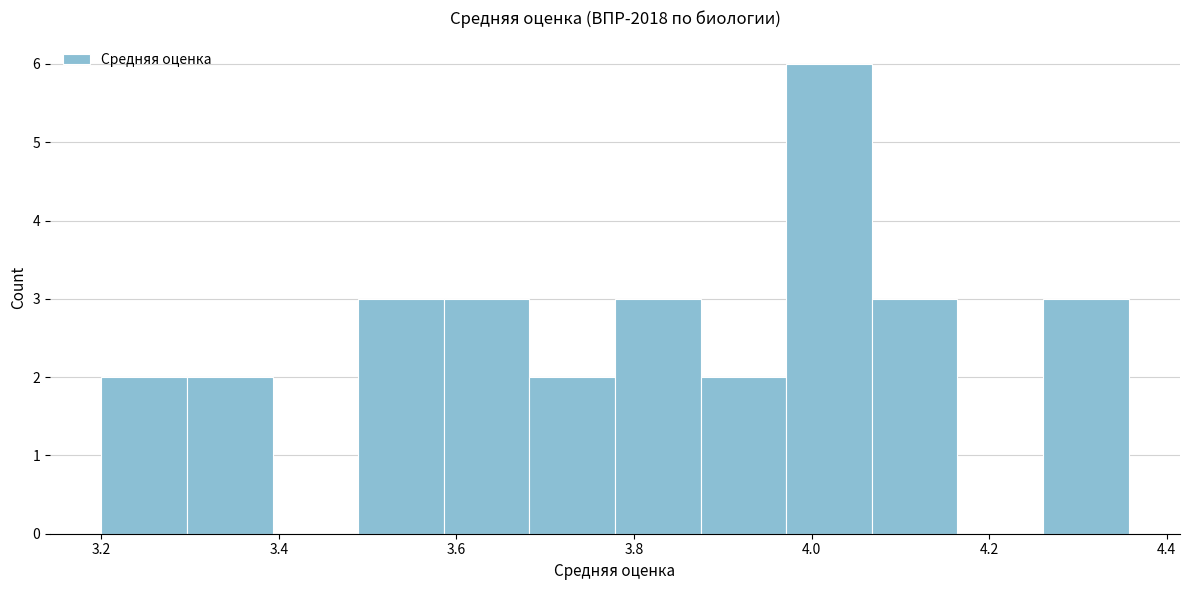

Reading left to right, transcribe this chart: for each bar, give the range it covers on the x-axis and its height. Neither the bar edges nor the heights are printed on the chart, so give them approximately, as read against the axes.

3.20 to 3.30: 2
3.30 to 3.40: 2
3.40 to 3.48: 0
3.48 to 3.58: 3
3.58 to 3.68: 3
3.68 to 3.78: 2
3.78 to 3.88: 3
3.88 to 3.98: 2
3.98 to 4.06: 6
4.06 to 4.16: 3
4.16 to 4.26: 0
4.26 to 4.36: 3